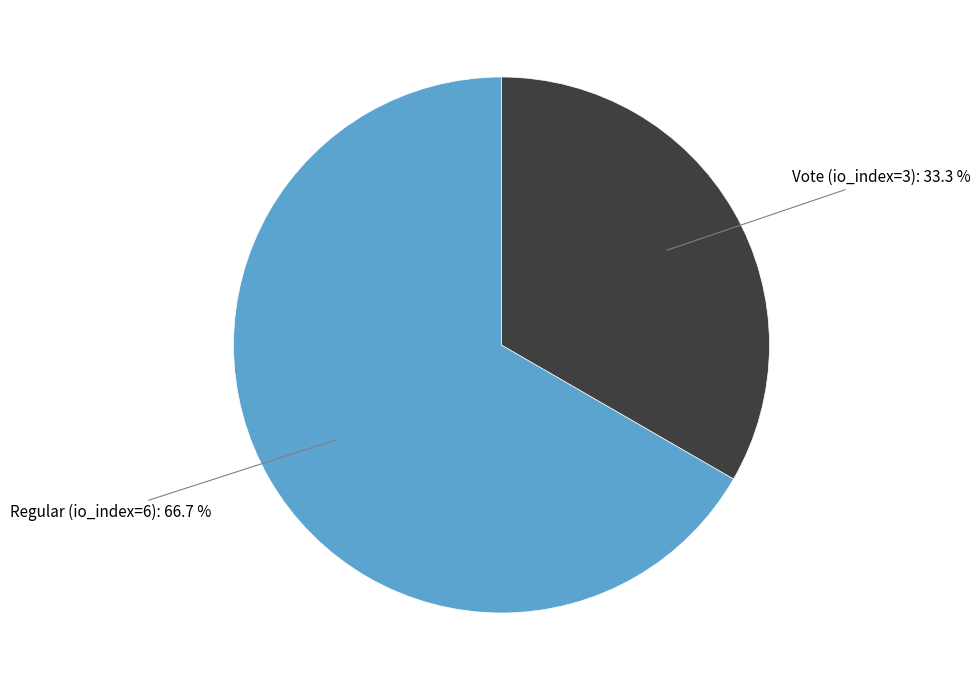

Is there a majority slice in this chart?

Yes